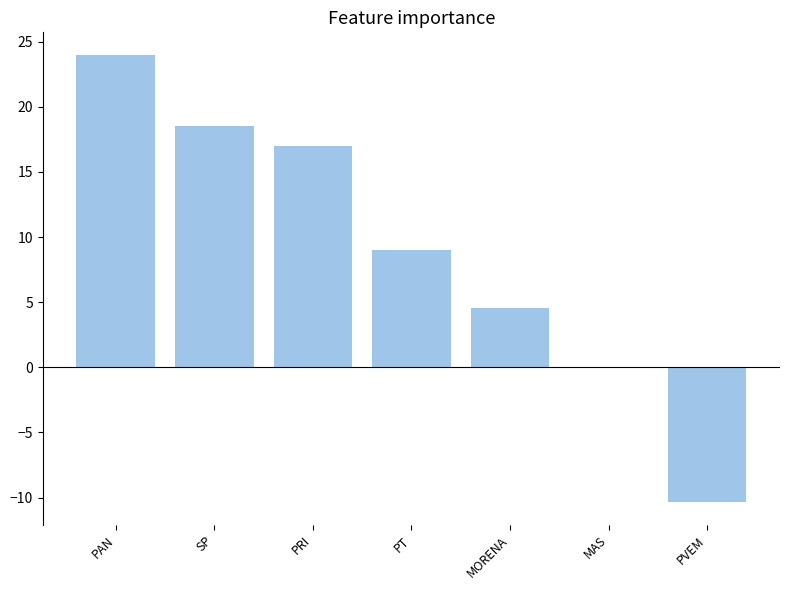

Reading right to left, extract all data points from this chart.

PVEM=-10.4	MAS=0.0	MORENA=4.5	PT=9.0	PRI=17.0	SP=18.5	PAN=24.0